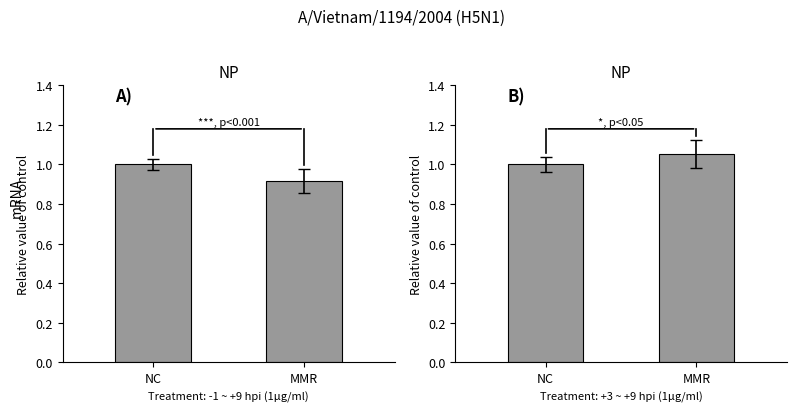

At which category does the chart reach its peak across all series?

MMR